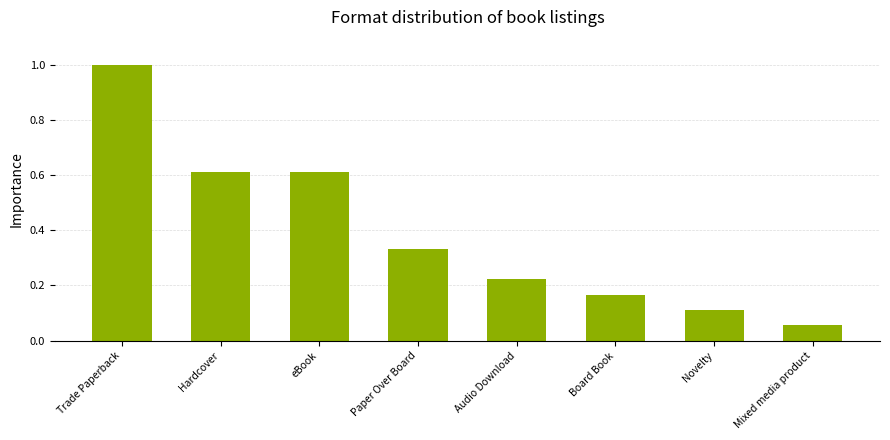

What is the sum of the values at Trade Paperback and Mixed media product?

1.1